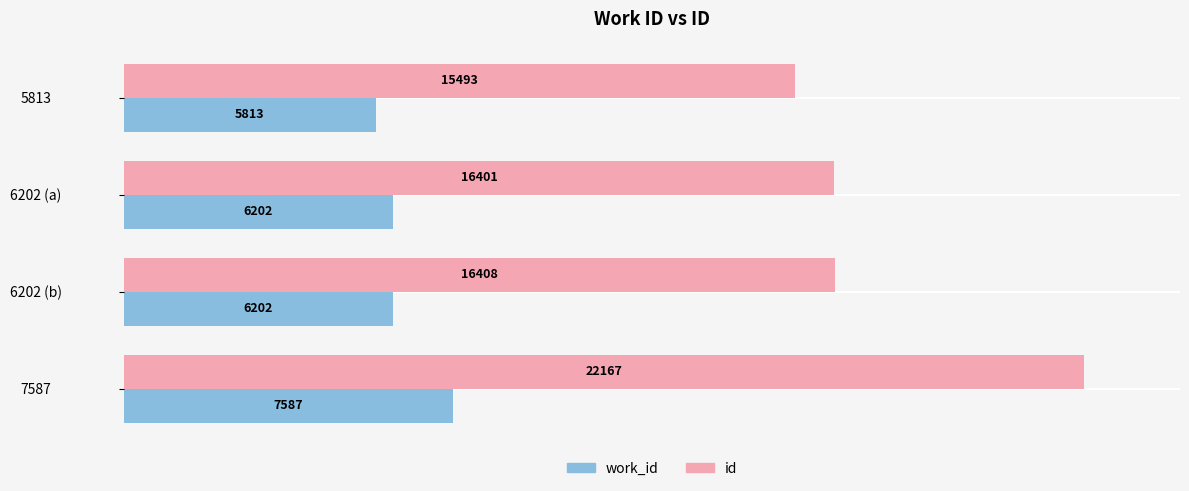

At 6202 (b), list the series in order from smallest to largest.

work_id, id